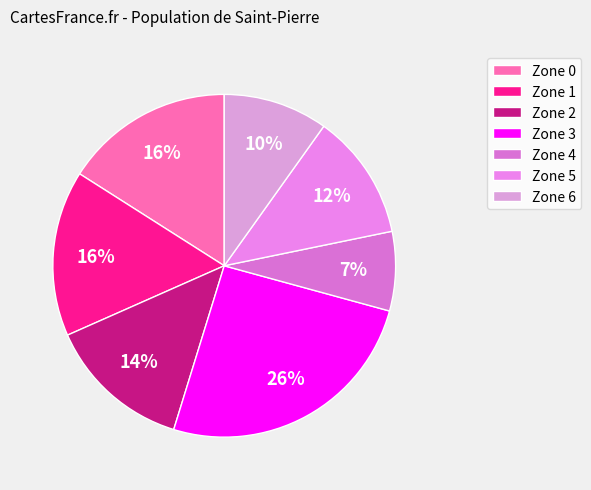

What percentage is the Zone 6 slice, to the nearest percent?

10%